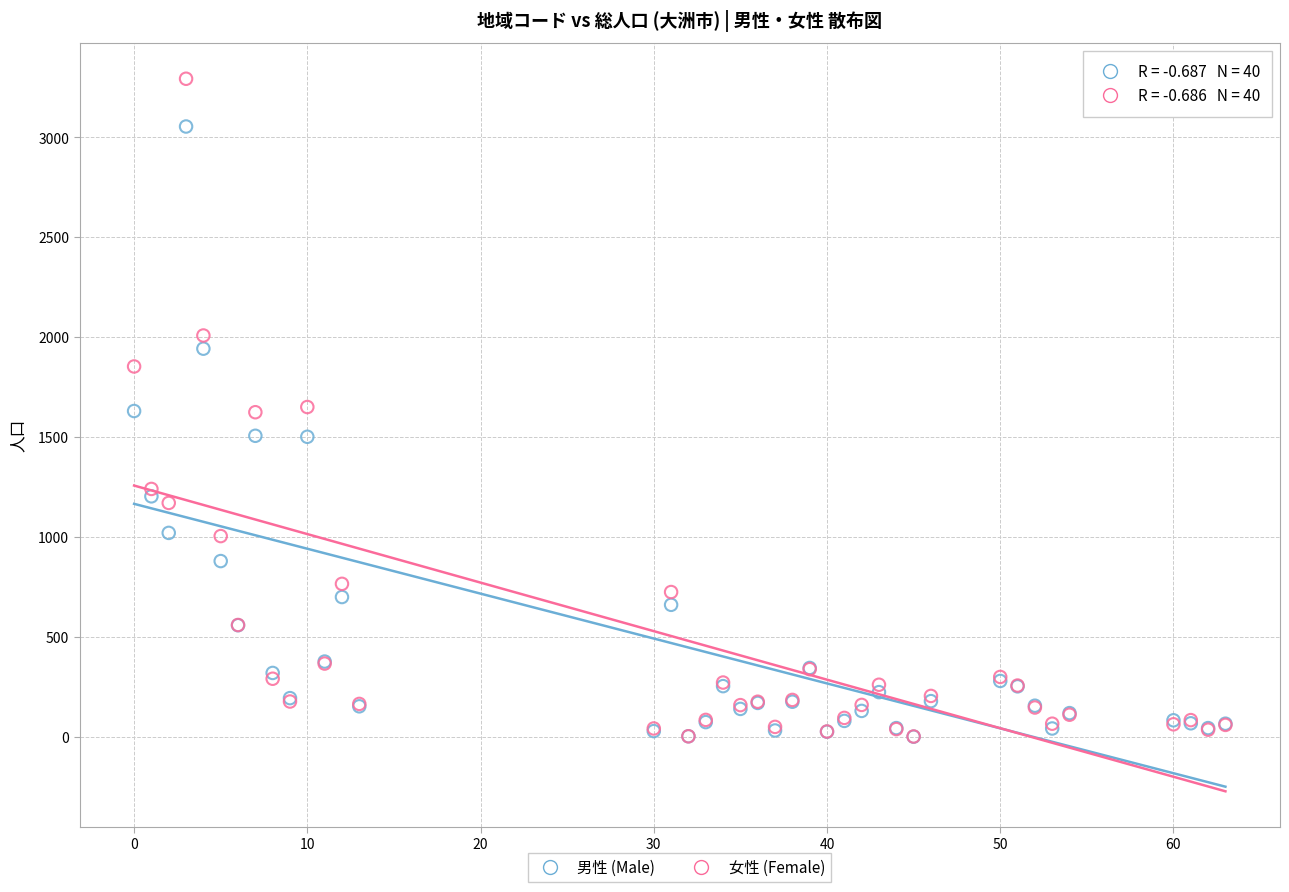

Which series has the widest spread of Y values?

女性 (Female)